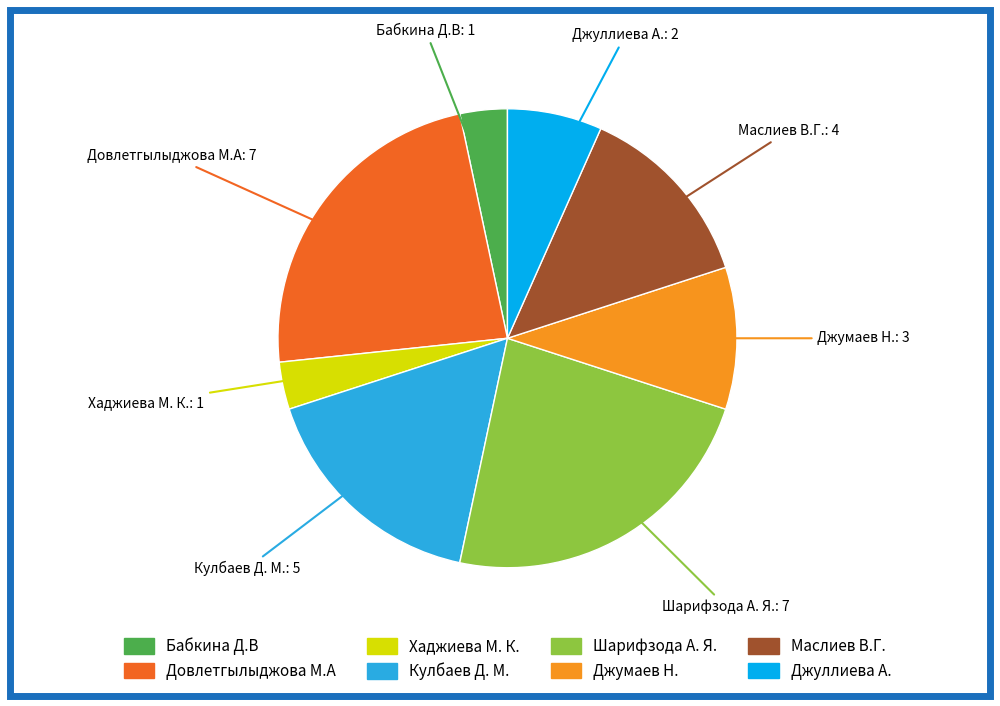

True or false: Джуллиева А. accounts for 7% of the total.

True